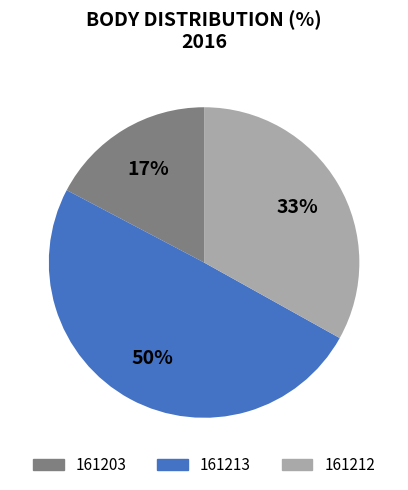

Rank the categories by value from lowest to highest.

161203, 161212, 161213